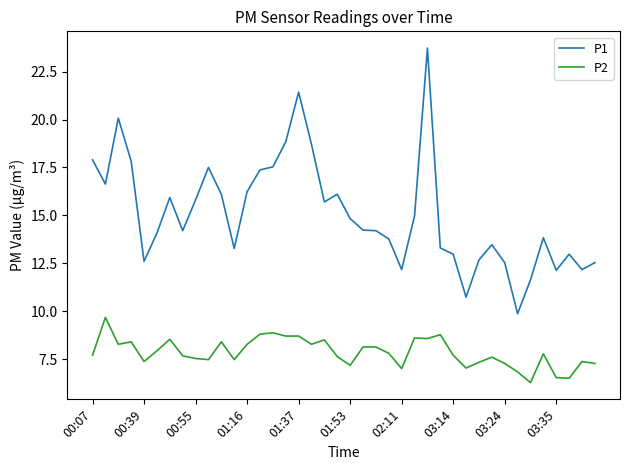

Rank the series by their average value, from highest to lowest.

P1, P2